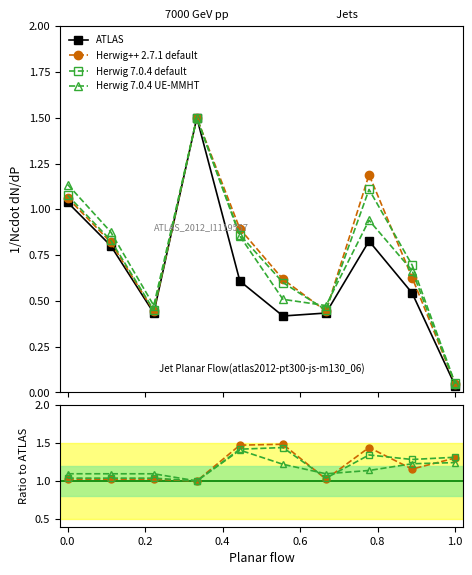

How many intersections are there between ATLAS and Herwig 7.0.4 UE-MMHT?

2